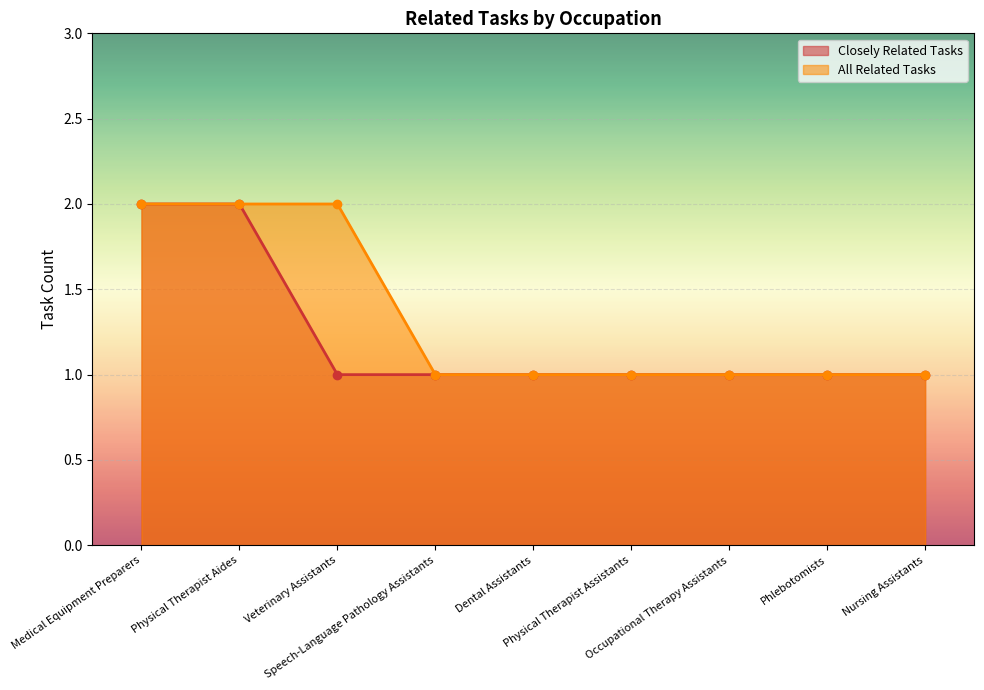

What is the maximum value shown in the chart?

2